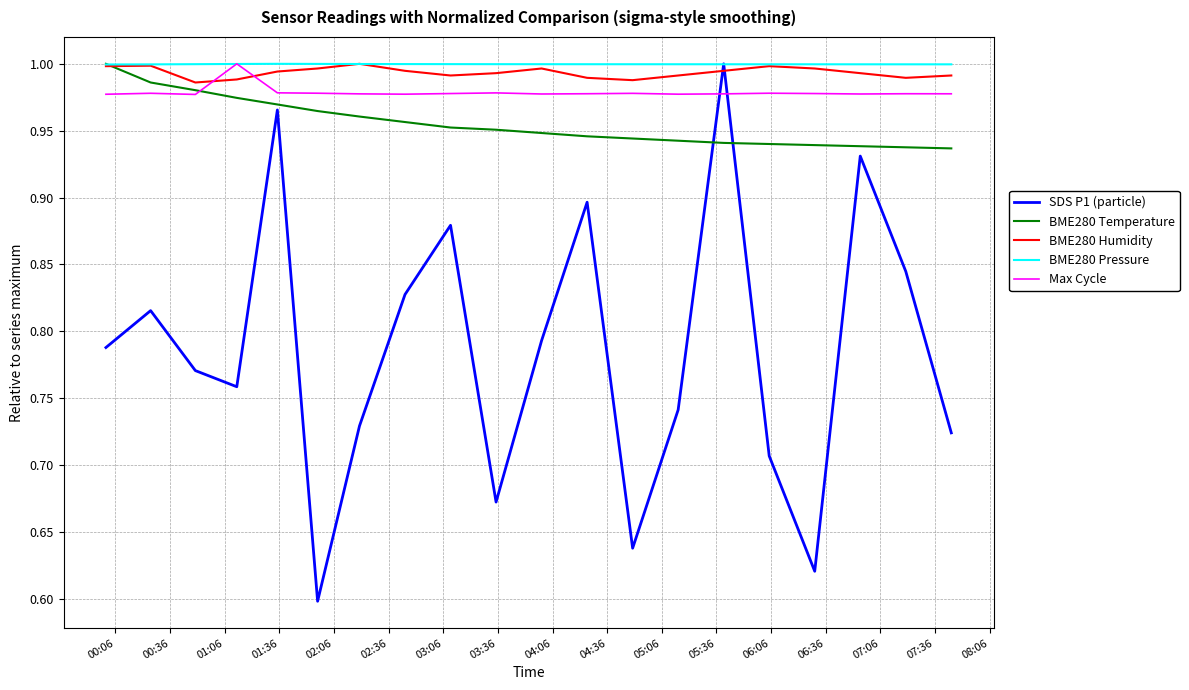

Which series has the largest range (max minus min)?

SDS P1 (particle)